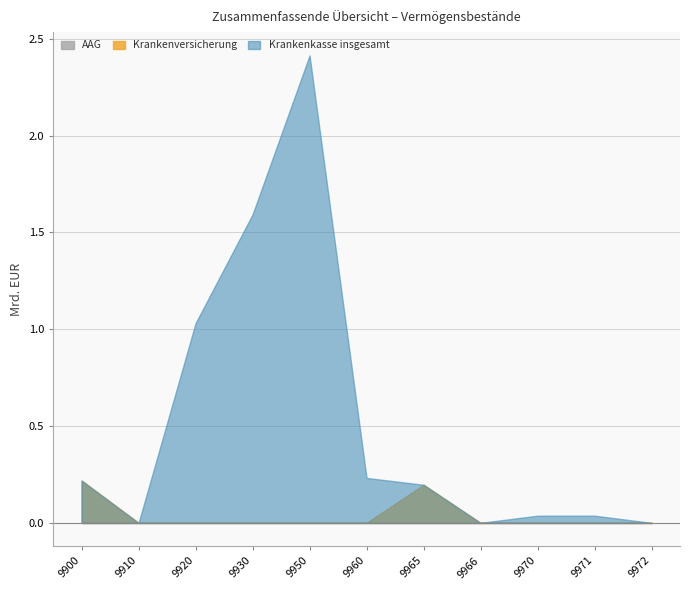

Is the value of Krankenversicherung at 9920 greater than the value of AAG at 9910?

No